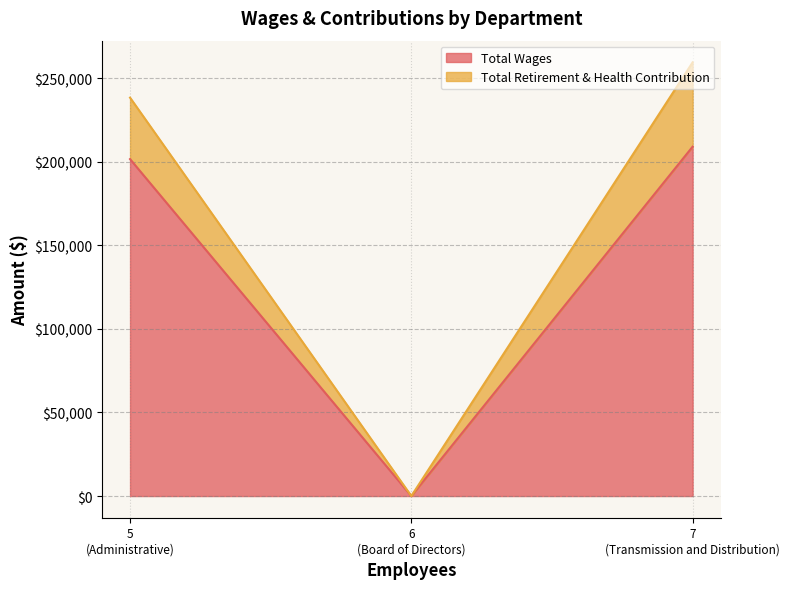

How many positive values does the Total Retirement & Health Contribution series have?

2